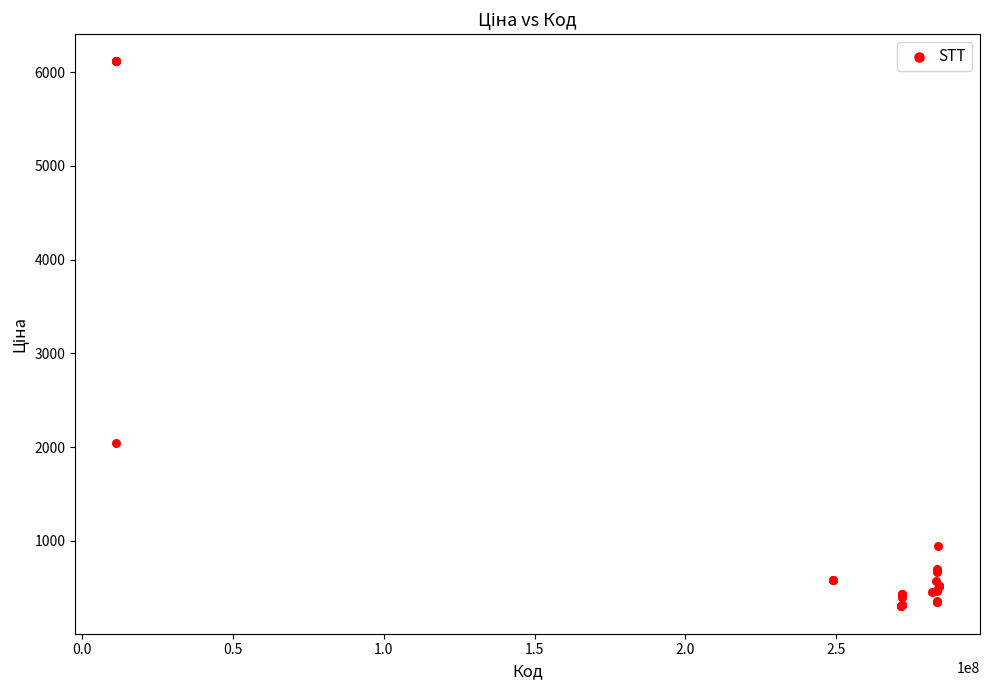

What Y value in the scatter plot is closest to 3206?

2042.8